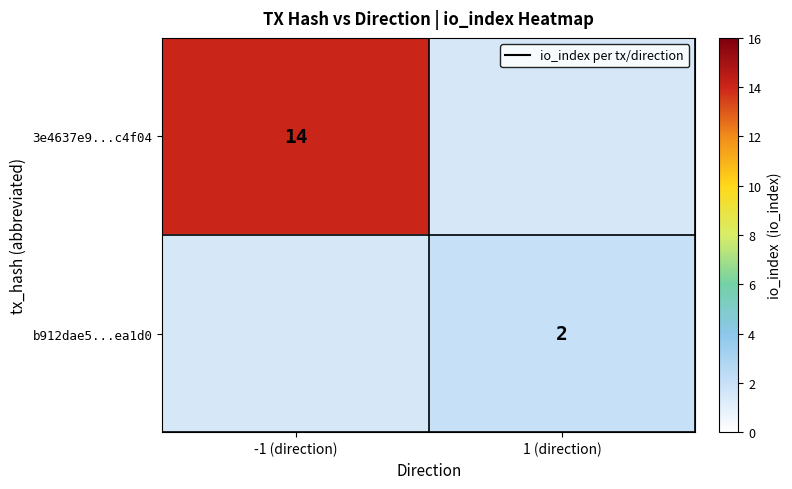

Is the value of 3e4637e9...c4f04 at -1 (direction) greater than the value of b912dae5...ea1d0 at 1 (direction)?

Yes